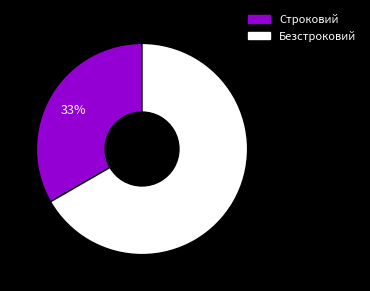

What is the ratio of the value at Безстроковий to the value at Строковий?

2.0